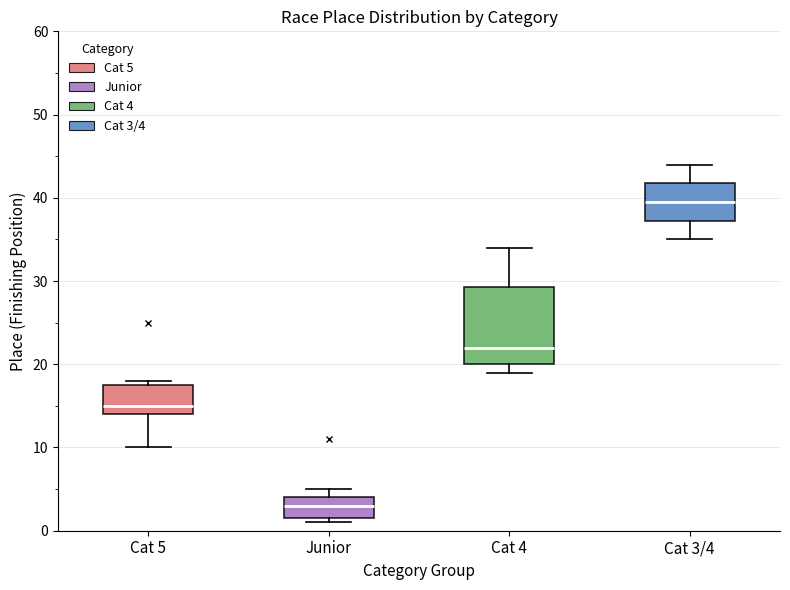

Reading left to right, read every box against the y-axis: the position of its median line, the range the box covers, and the ends of its whiskers. The values are not printed on the chart, so give them approximately, as read against the axis.

Cat 5: median 15, box 14 to 18, whiskers 10 to 18 (just above the box's upper edge)
Junior: median 3, box 2 to 4, whiskers 1 to 5
Cat 4: median 22, box 20 to 29, whiskers 19 to 34
Cat 3/4: median 40, box 37 to 42, whiskers 35 to 44